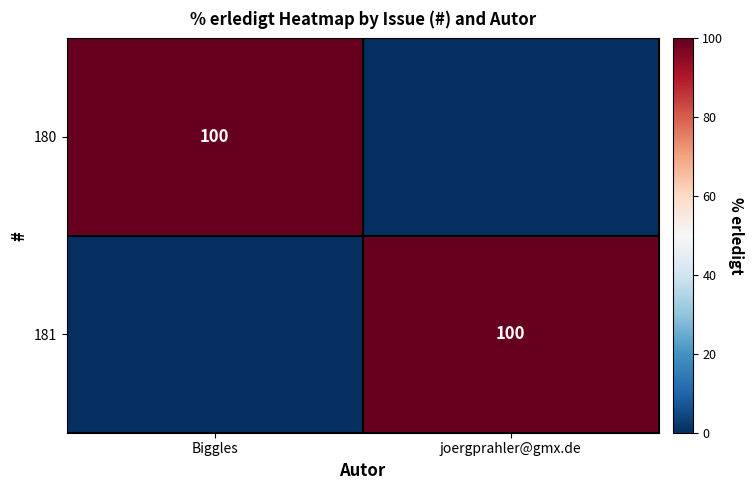

The 181 series shows 54 at joergprahler@gmx.de. True or false?

False